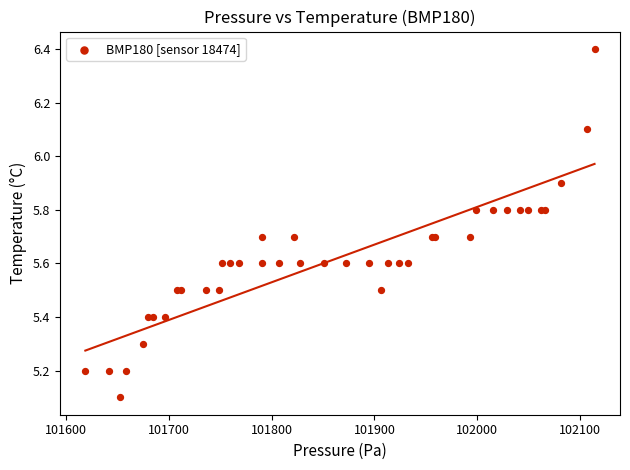

What Y value in the scatter plot is closest to 5?

5.1